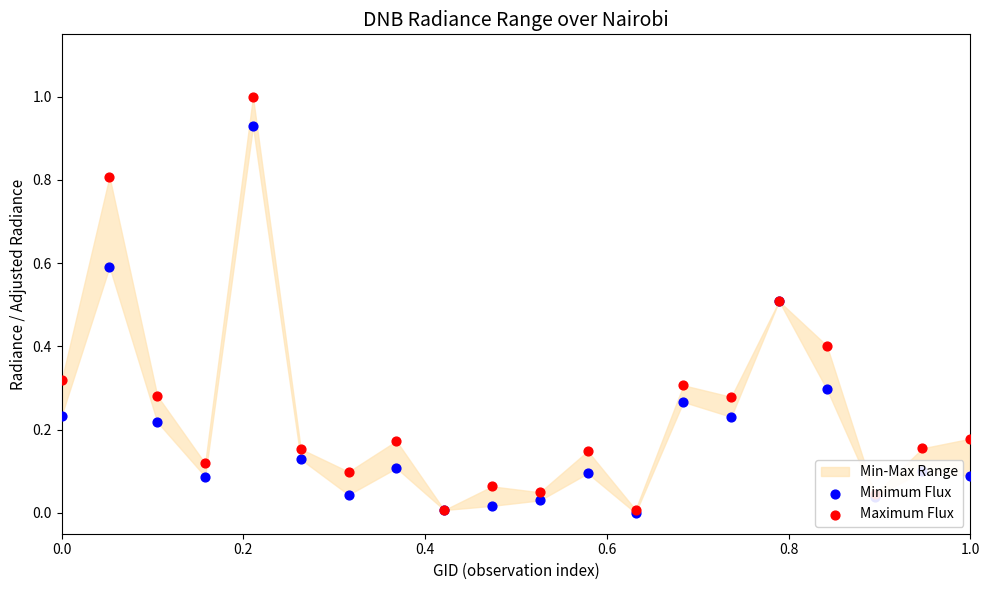

Which series reaches the maximum Y coordinate?

Maximum Flux